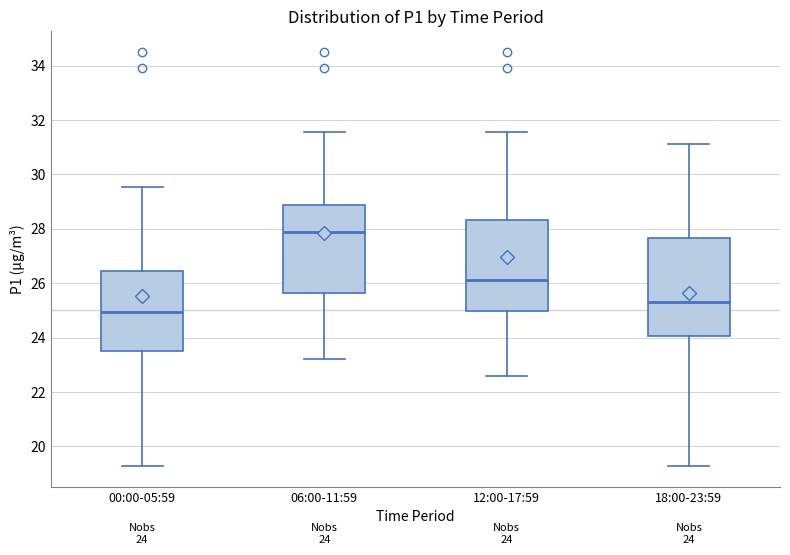

Which box has the lowest median line?

00:00-05:59